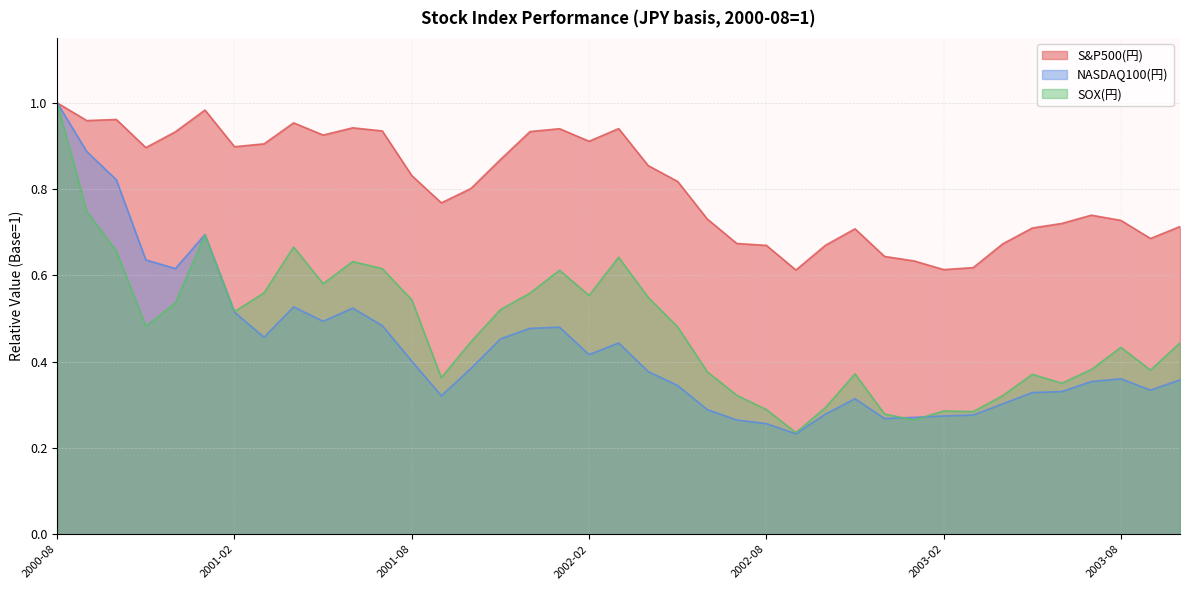

At which label does NASDAQ100(円) reach its peak?

2000-08